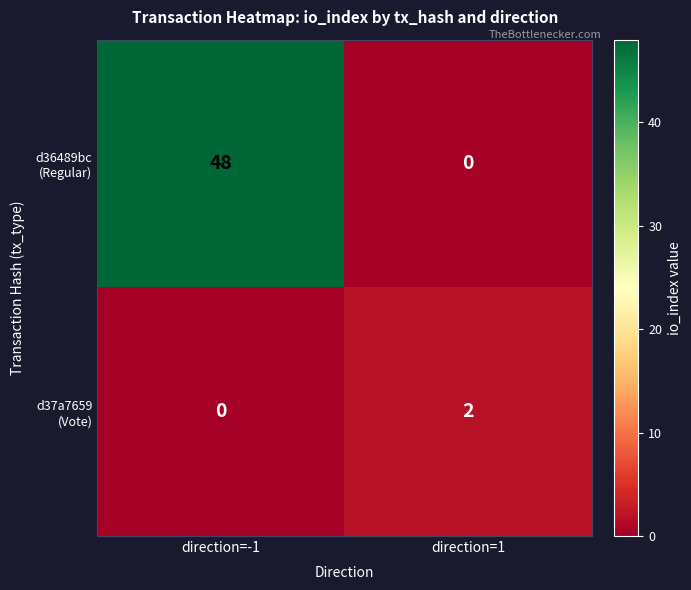

At which category is the sum across all series the highest?

direction=-1